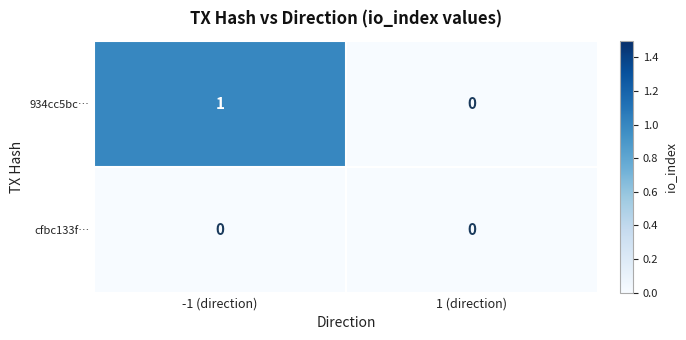

List the series in order of their peak value, highest first.

934cc5bc…, cfbc133f…